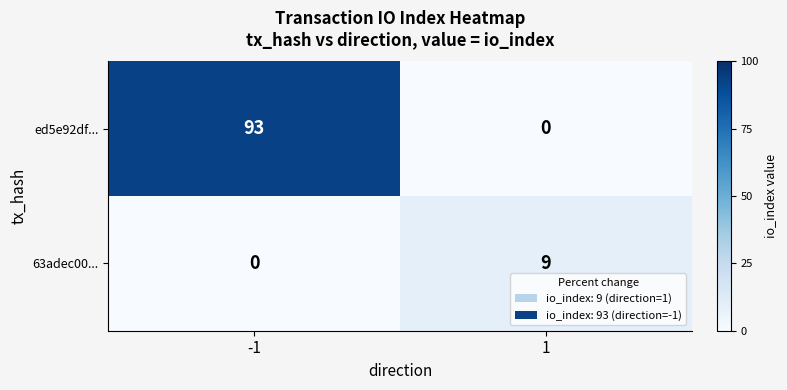

What is the highest value of the 63adec00... series?

9